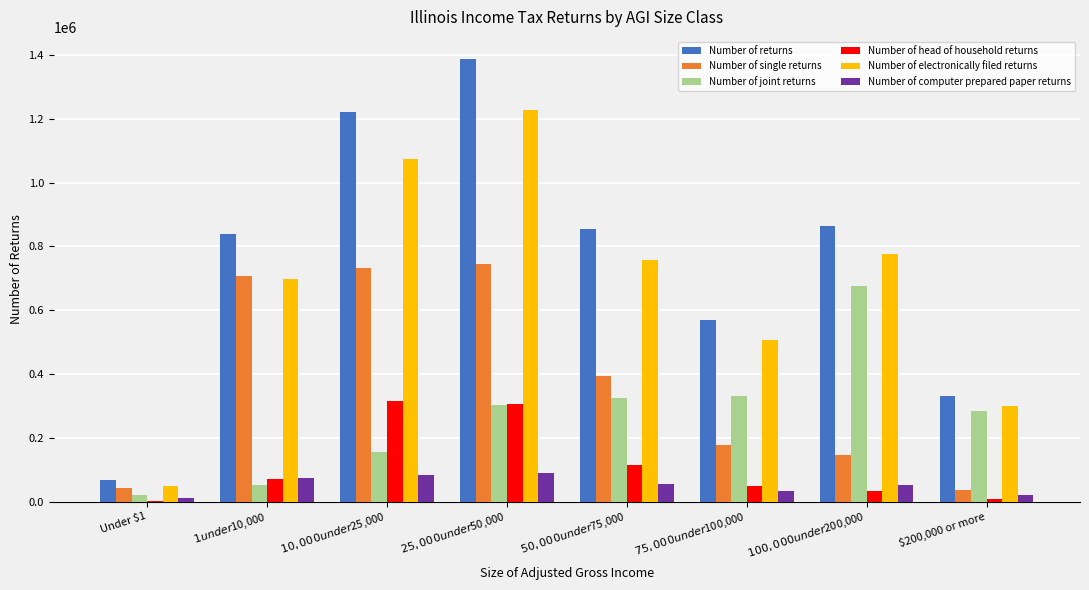

Are the bars grouped side by side (vs. stacked)?

Yes